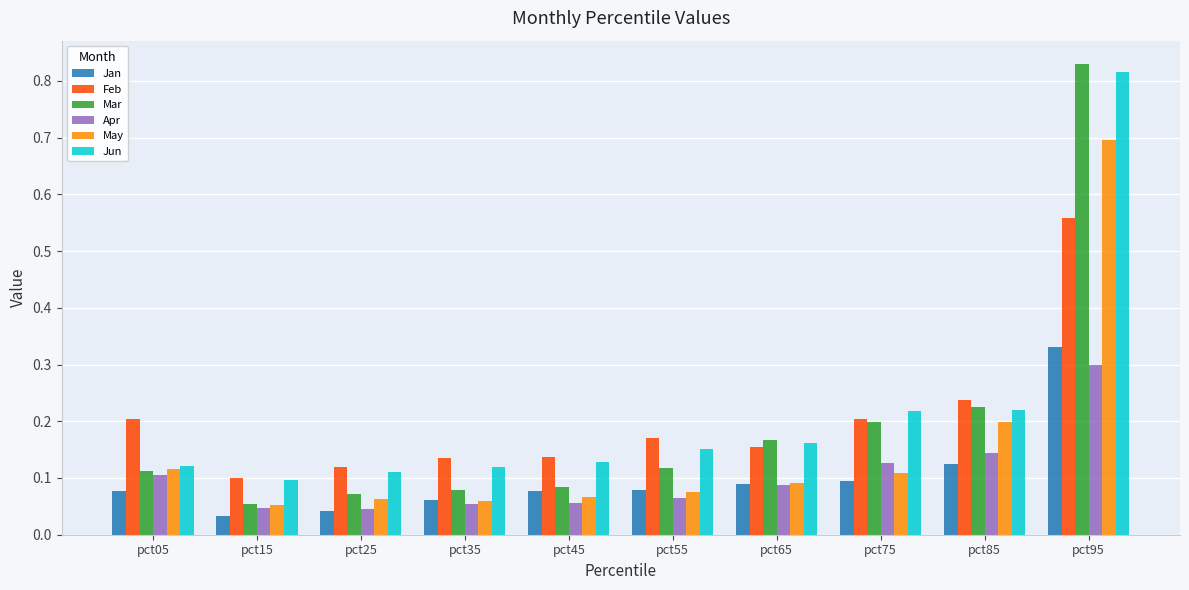

What is the sum of the Jun values at pct65 and pct75?

0.4